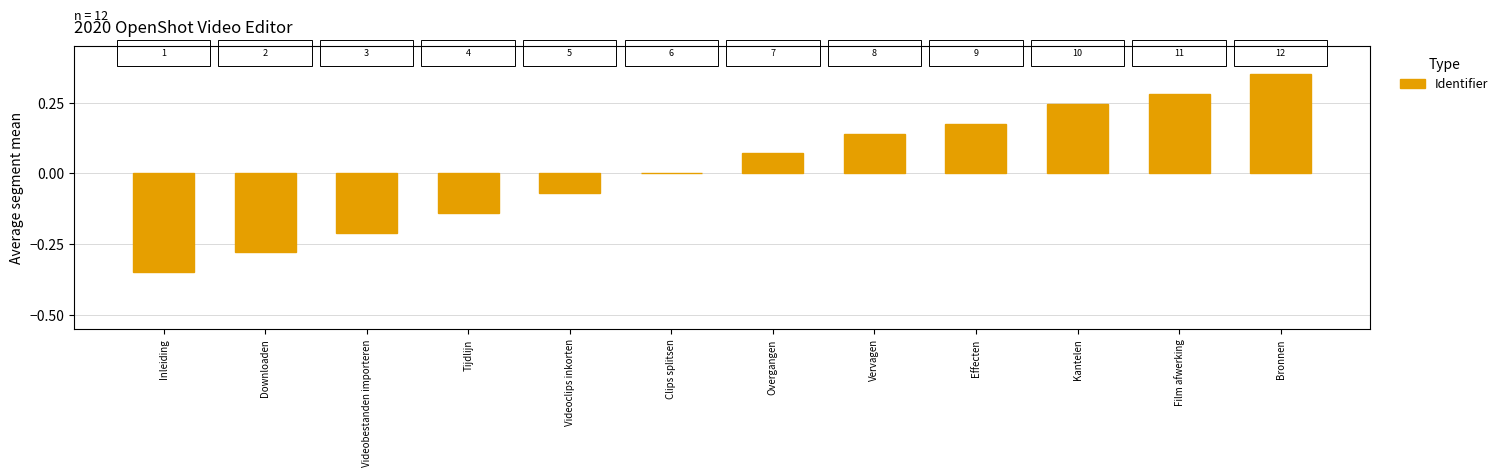

Rank the categories by value from lowest to highest.

Inleiding, Downloaden, Videobestanden importeren, Tijdlijn, Videoclips inkorten, Clips splitsen, Overgangen, Vervagen, Effecten, Kantelen, Film afwerking, Bronnen